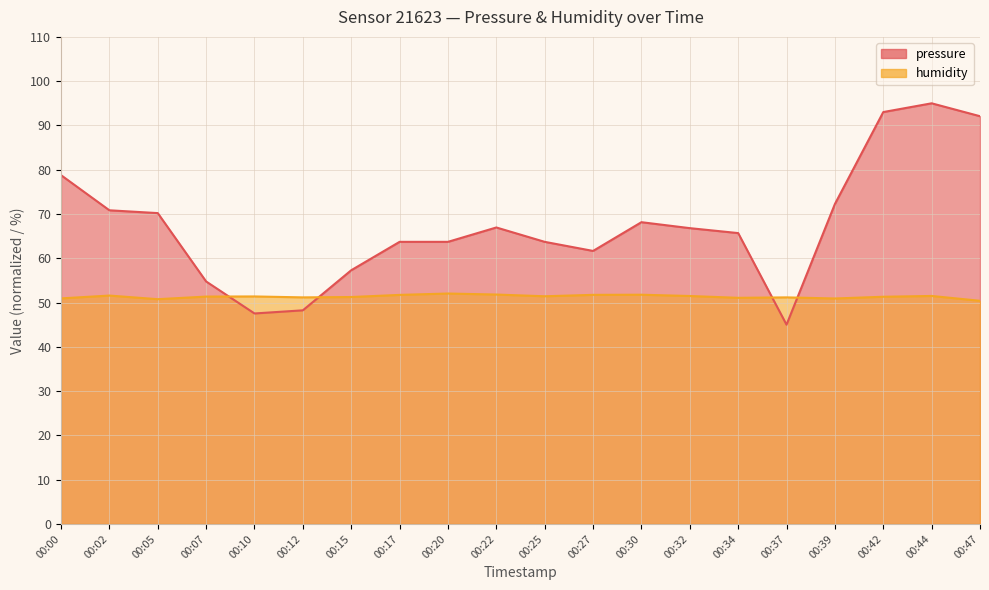

What is the sum of the pressure values at 00:20 and 00:42?

156.7